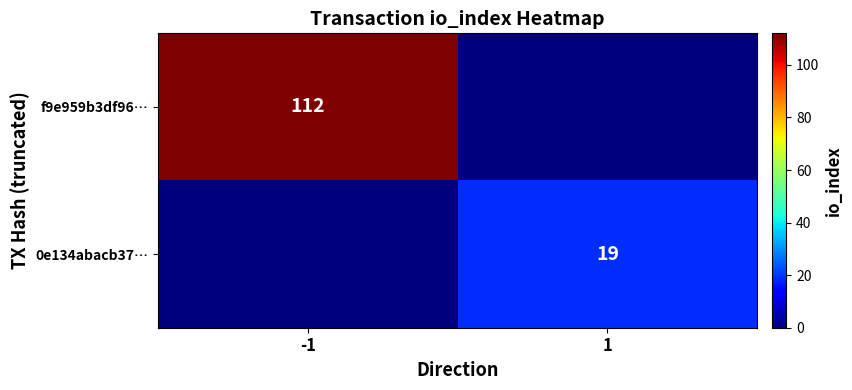

Is it true that f9e959b3df96… equals 112 at -1?

True